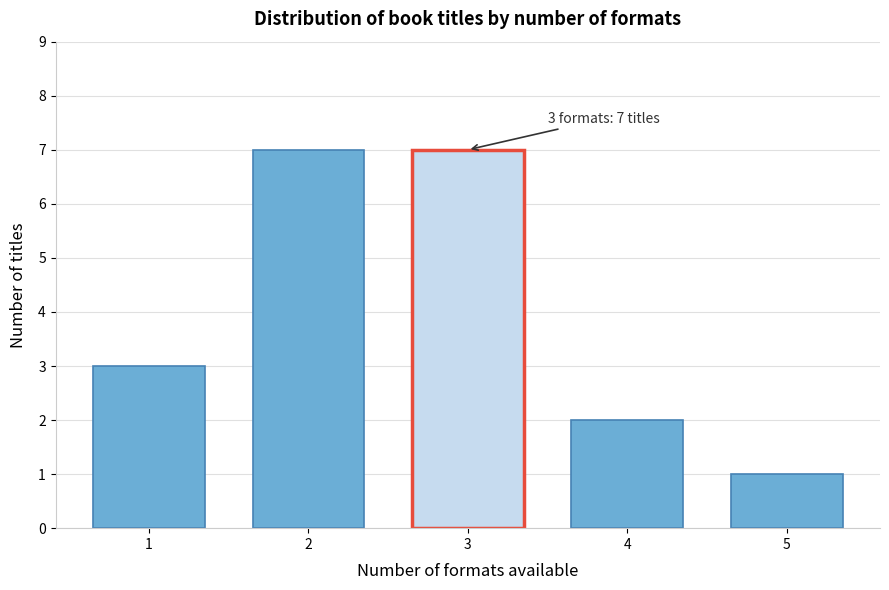

Reading left to right, extract all data points from this chart.

3	7	7	2	1